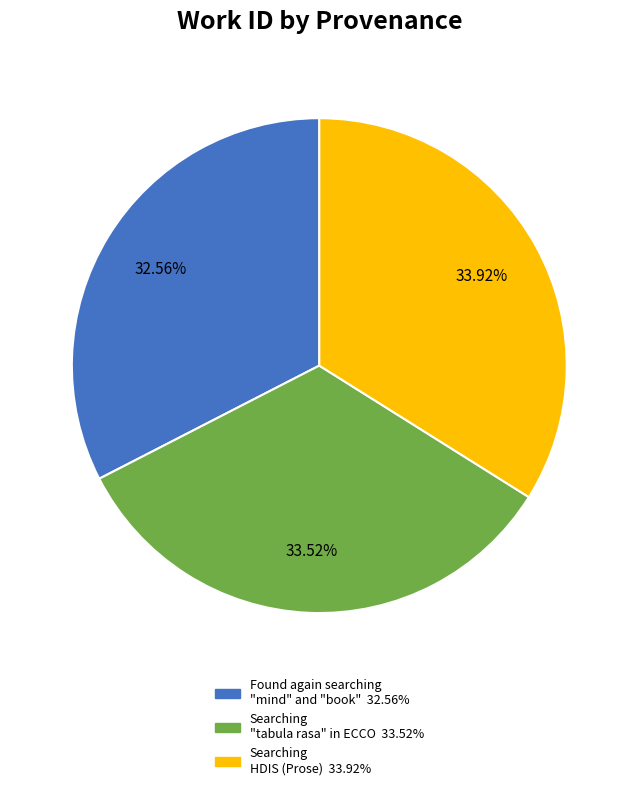

Is it true that Searching HDIS (Prose) is 34% of the pie?

True